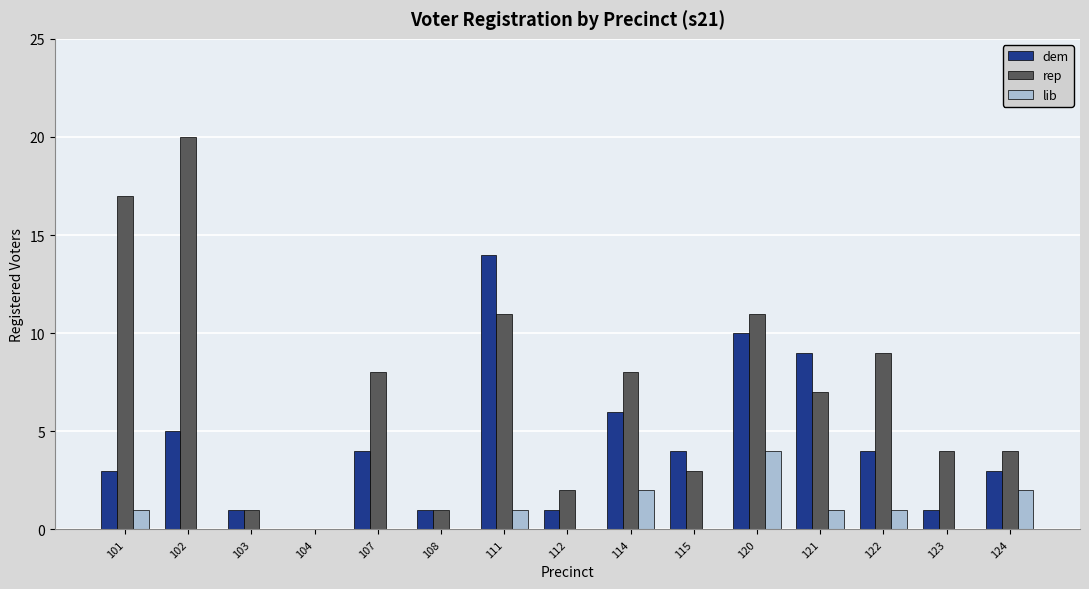

The dem series shows 4 at 107. True or false?

True